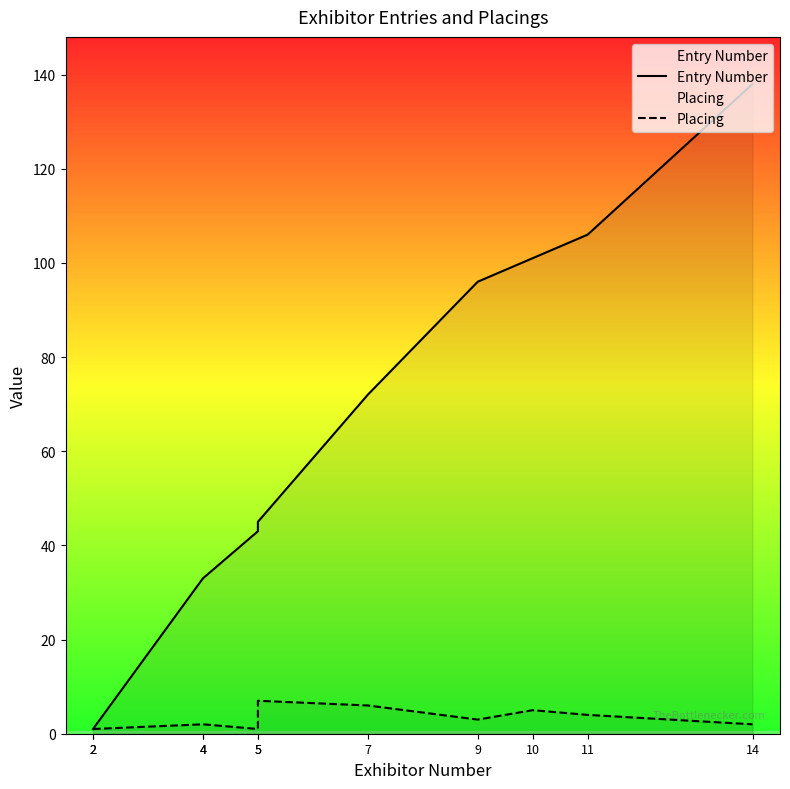

Which category has the highest value across all series?

14